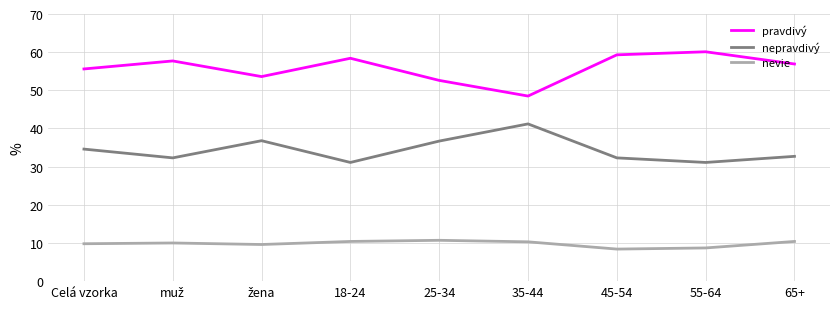

At how many categories does at least one series exceed 43?

9